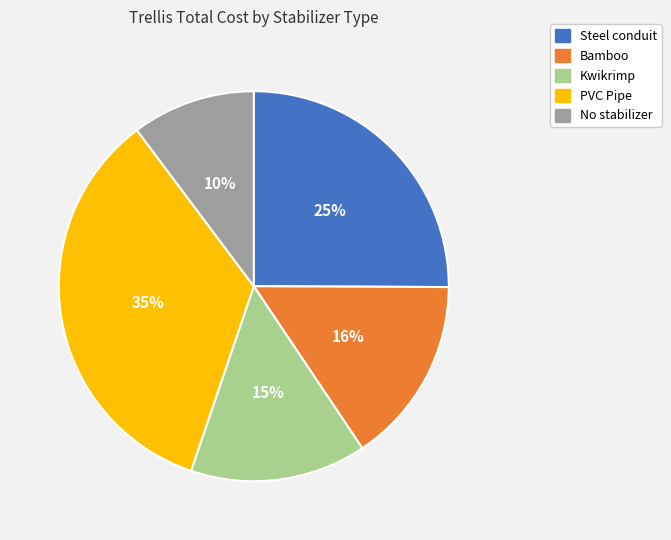

Combined, do No stabilizer and PVC Pipe account for over 50%?

No